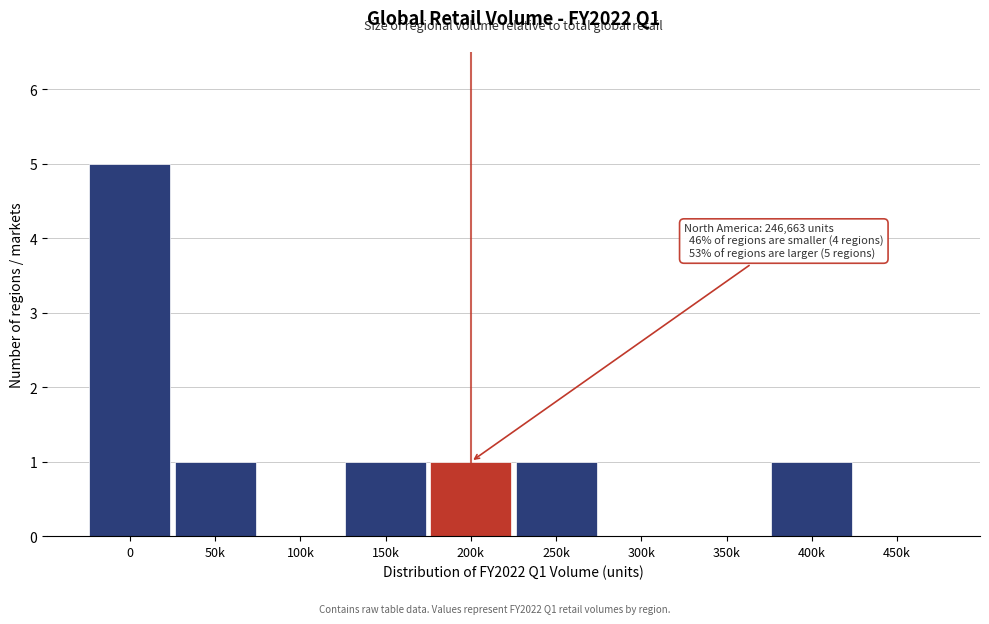

Reading left to right, list all the values displayed in this chart.

0=5	50k=1	100k=0	150k=1	200k=1	250k=1	300k=0	350k=0	400k=1	450k=0